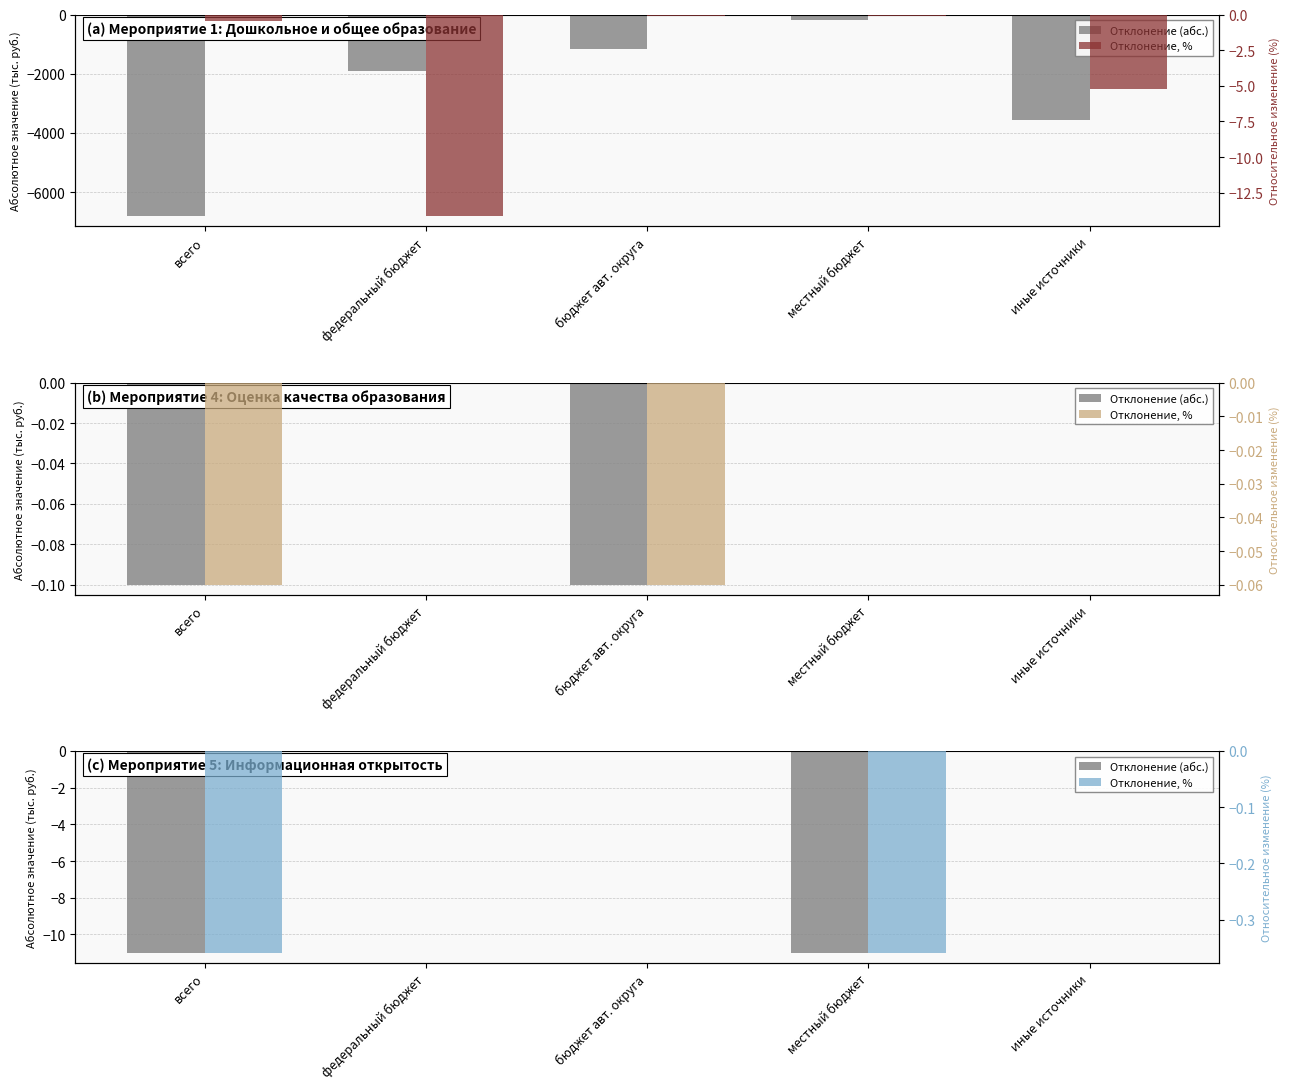

How many negative values does the Отклонение (абс.) series have?

2